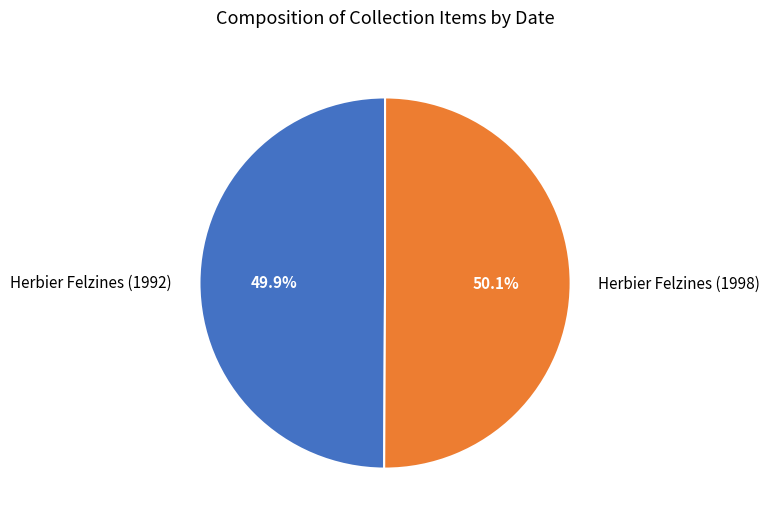

Is the sum of Herbier Felzines (1998) and Herbier Felzines (1992) greater than half?

Yes